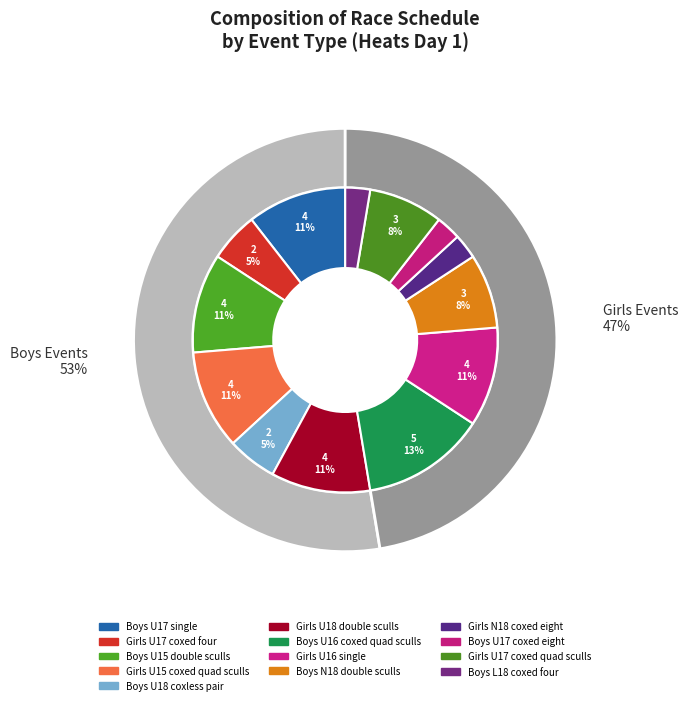

What is the largest slice in the pie chart?

Boys U16 coxed quad sculls